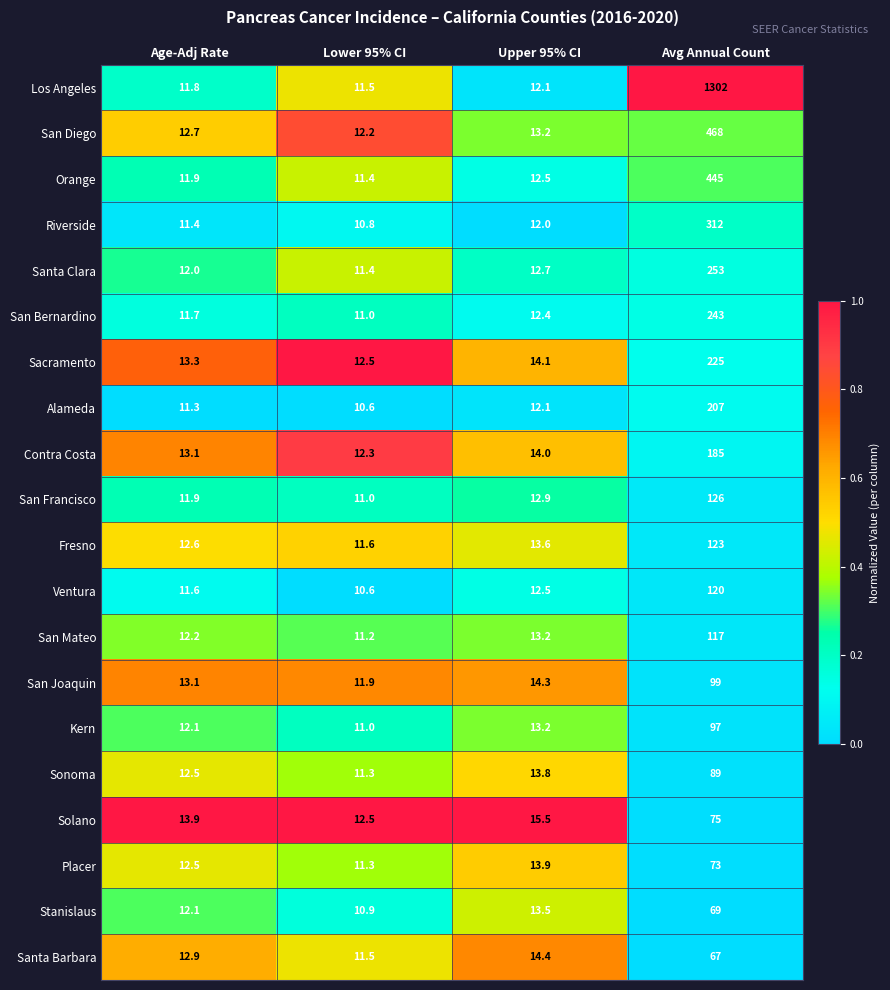

Which series changed the most between Lower 95% CI and Upper 95% CI?

Solano